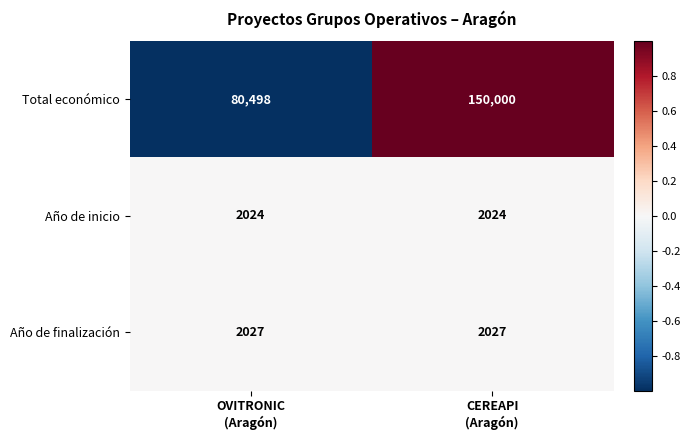

Reading left to right, list all the values displayed in this chart.

Total económico: 80498	150000
Año de inicio: 2024	2024
Año de finalización: 2027	2027